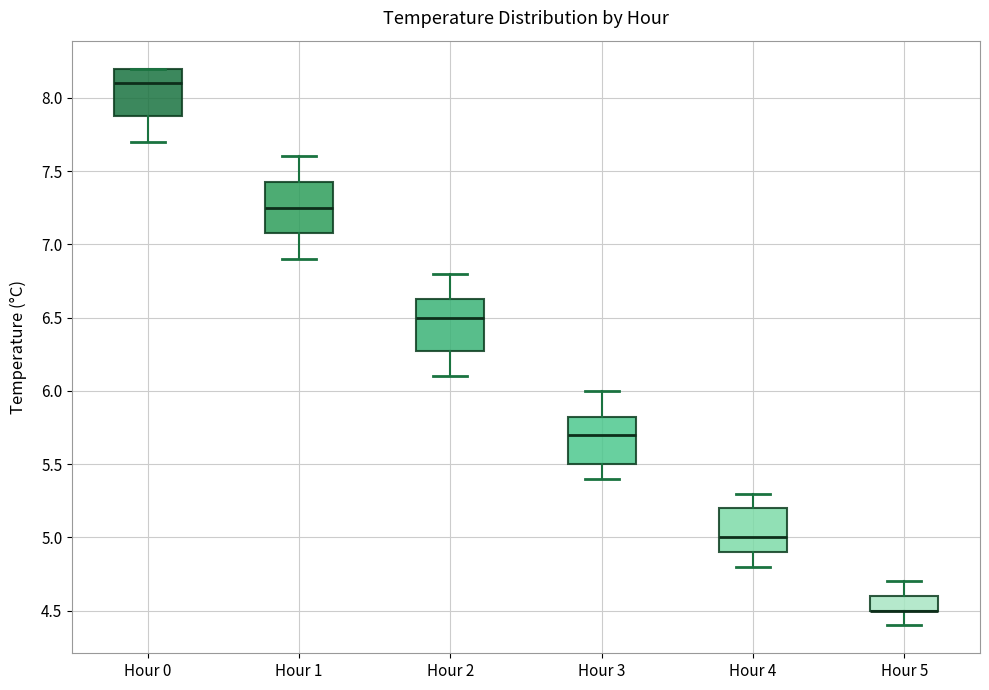

Where is the lower edge of the box for Hour 0 on the y-axis? The values are not printed on the chart, so give them approximately, as read against the axis.

7.90